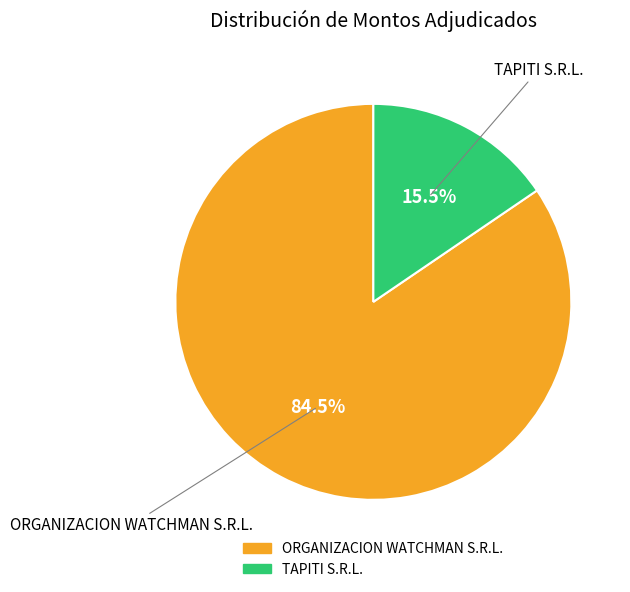

Does any single category account for the majority?

Yes